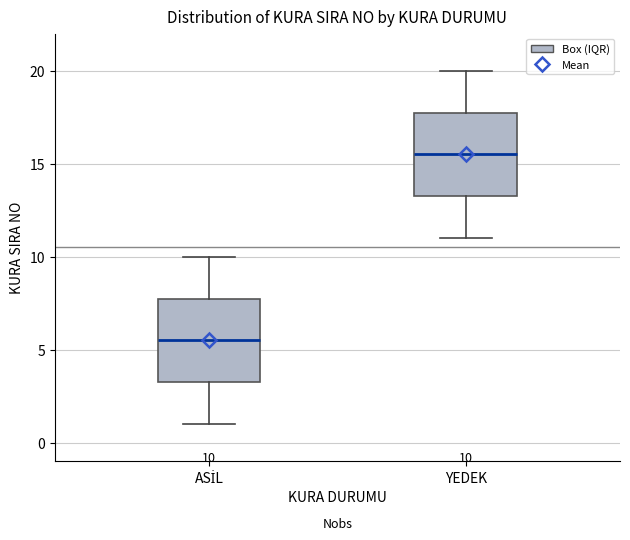

Which box's median line is the lowest?

ASİL